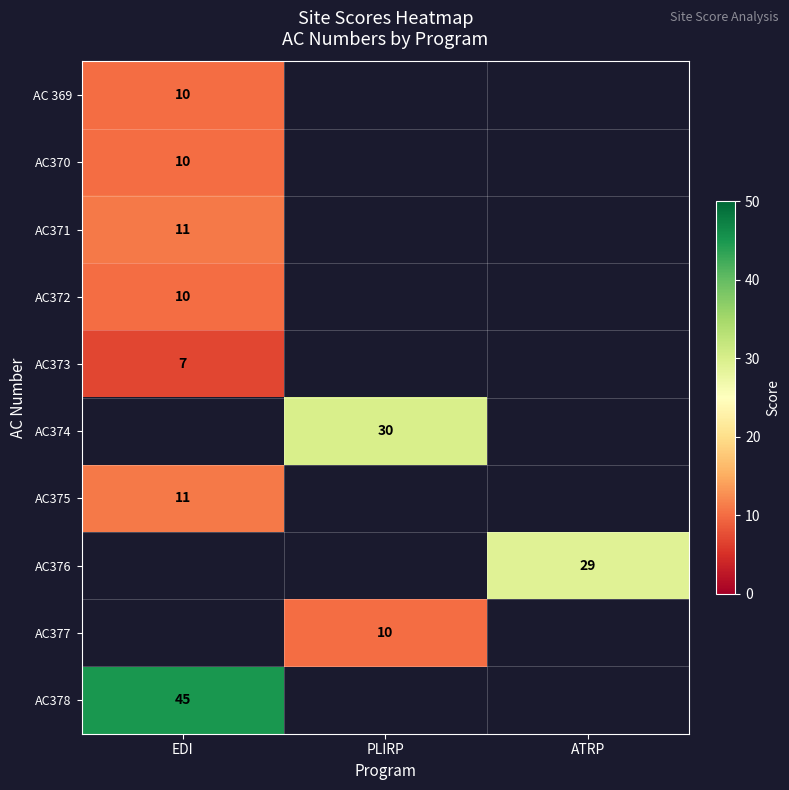

Is it true that AC372 equals 17 at EDI?

False